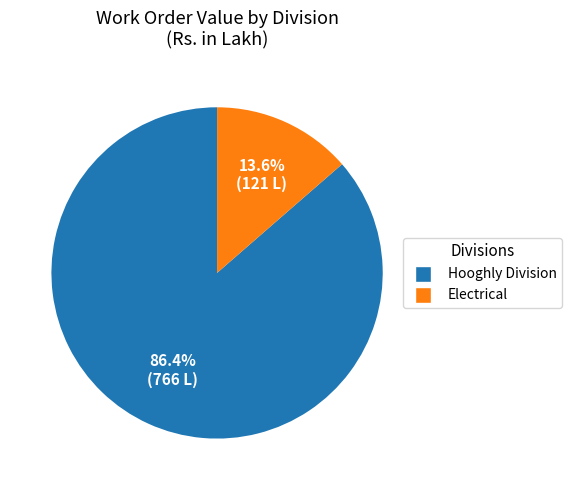

Does any single category account for the majority?

Yes